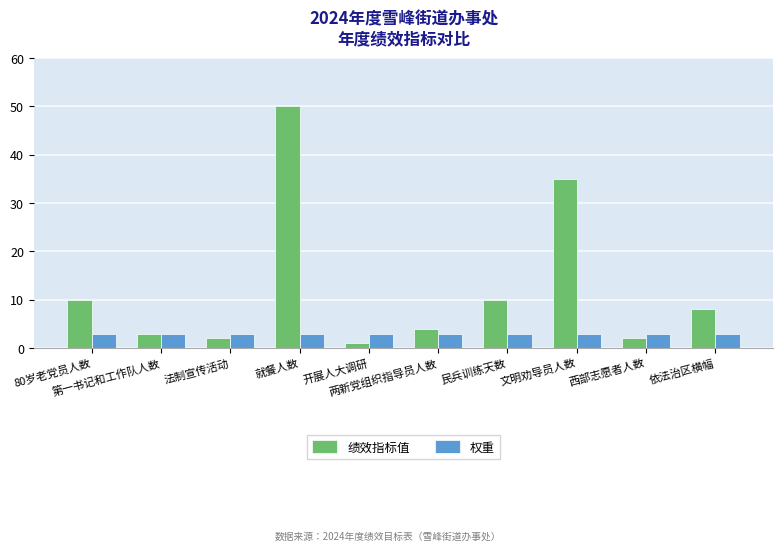

At which label does 绩效指标值 reach its peak?

就餐人数